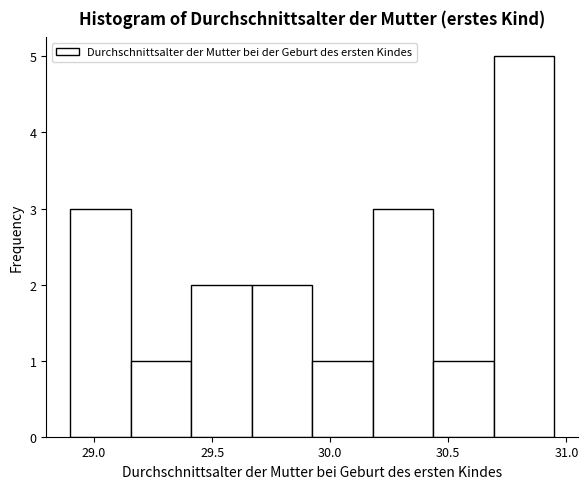

Reading left to right, transcribe this chart: for each bar, give the range it covers on the x-axis and its height. Neither the bar edges nor the heights are printed on the chart, so give them approximately, as read against the axes.

28.90 to 29.15: 3
29.15 to 29.40: 1
29.40 to 29.65: 2
29.65 to 29.90: 2
29.90 to 30.20: 1
30.20 to 30.45: 3
30.45 to 30.70: 1
30.70 to 30.95: 5